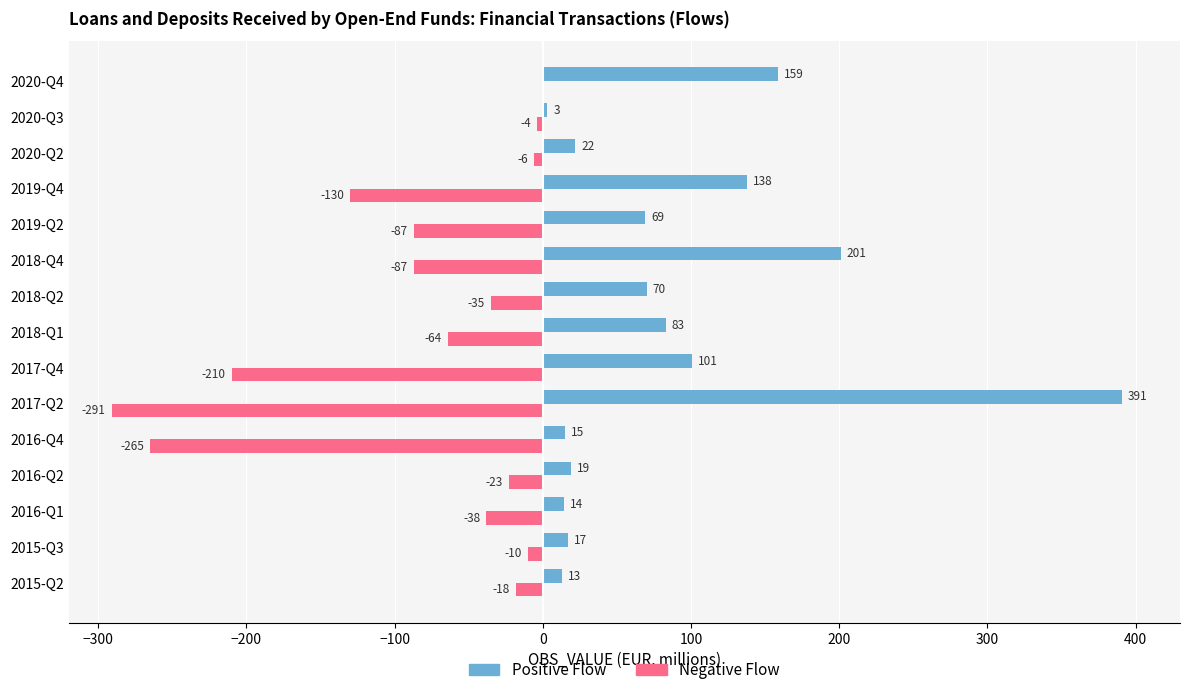

What is the greatest value displayed?

391